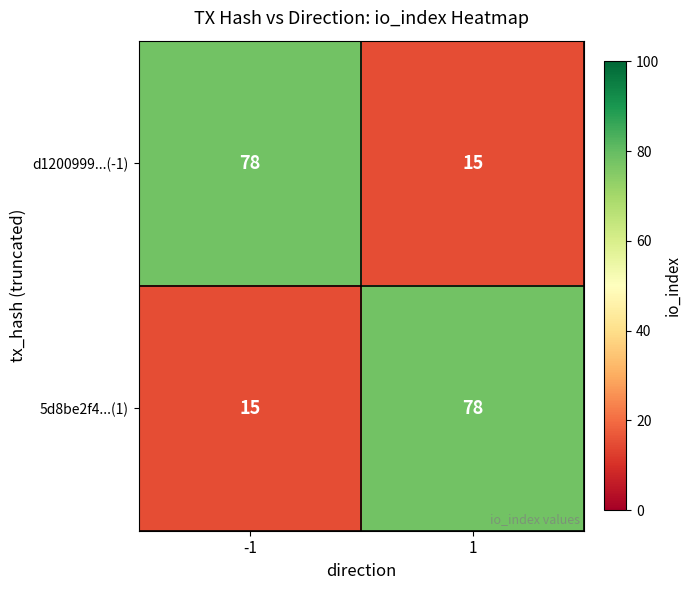

What is the spread (max minus min) of values at 1?

63